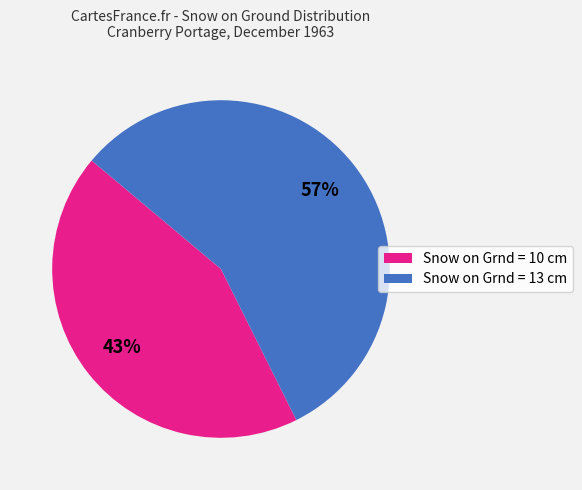

Is Snow on Grnd = 10 cm the majority of the pie?

No